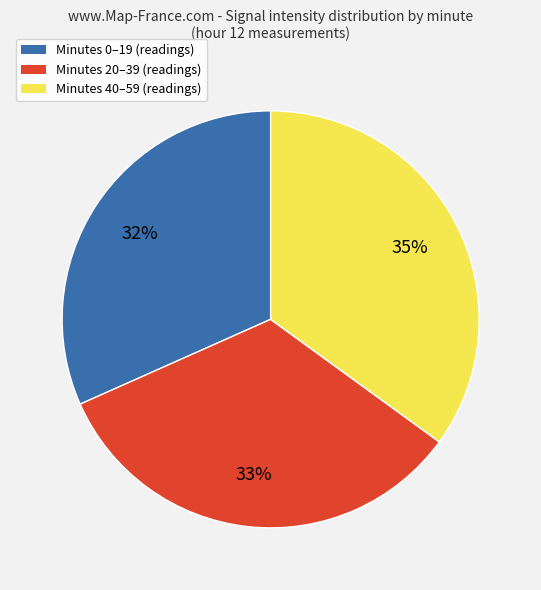

Does any single category account for the majority?

No